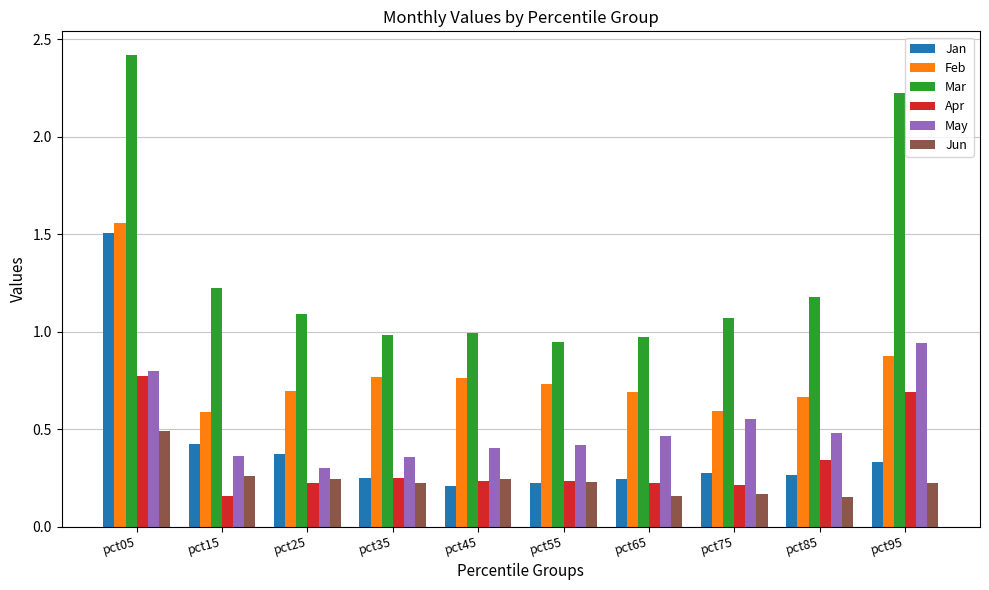

How many bars are there in total?

60